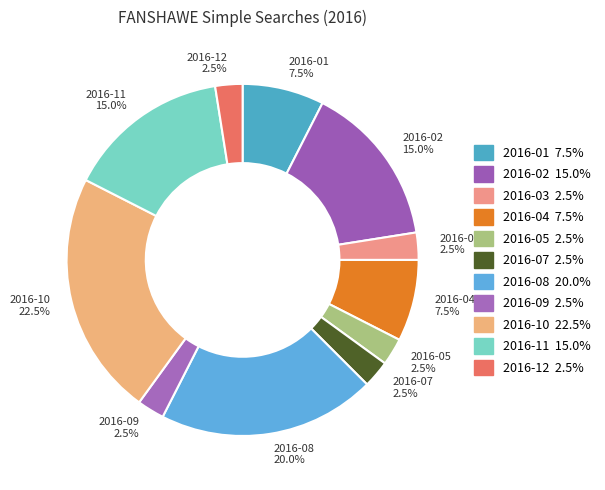

Is there any slice that represents more than half of the pie?

No